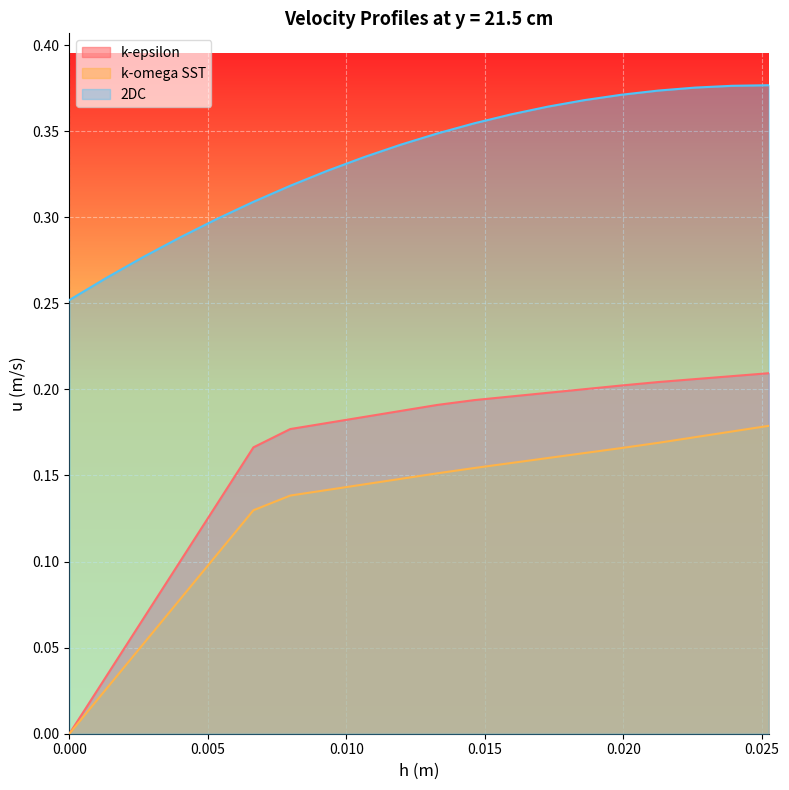

Reading left to right, transcribe all the data shown in this chart.

k-epsilon: 0.0	0.0	0.1	0.1	0.1	0.2	0.2	0.2	0.2	0.2	0.2	0.2	0.2	0.2	0.2	0.2	0.2	0.2	0.2	0.2
k-omega SST: 0.0	0.0	0.1	0.1	0.1	0.1	0.1	0.1	0.1	0.1	0.2	0.2	0.2	0.2	0.2	0.2	0.2	0.2	0.2	0.2
2DC: 0.3	0.3	0.3	0.3	0.3	0.3	0.3	0.3	0.3	0.3	0.3	0.4	0.4	0.4	0.4	0.4	0.4	0.4	0.4	0.4